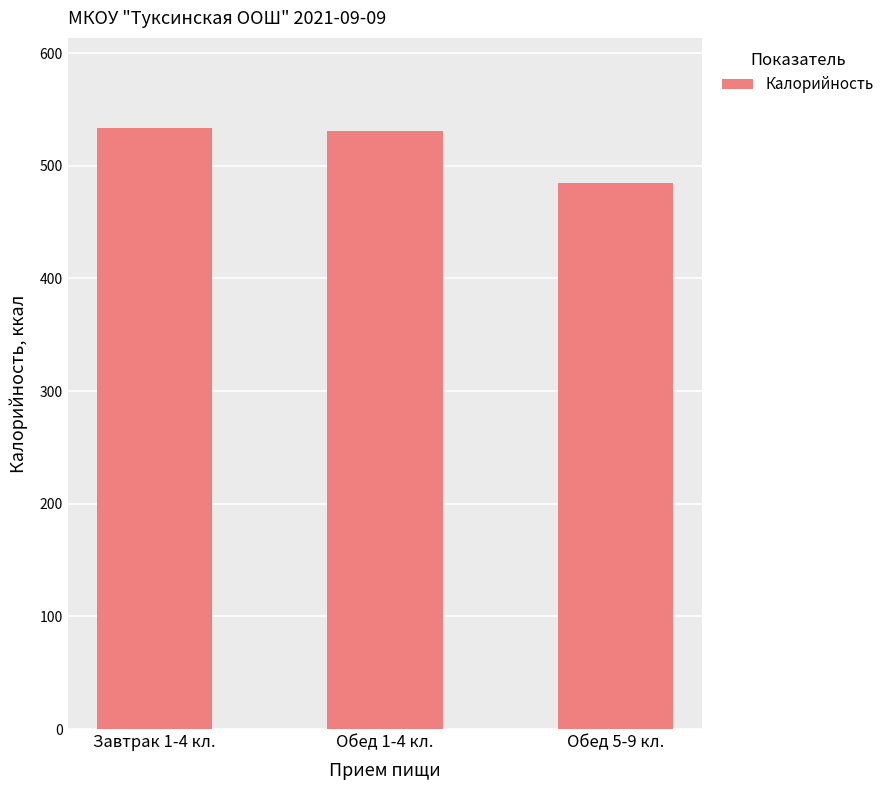

What is the change in value from Завтрак 1-4 кл. to Обед 5-9 кл.?

-48.9